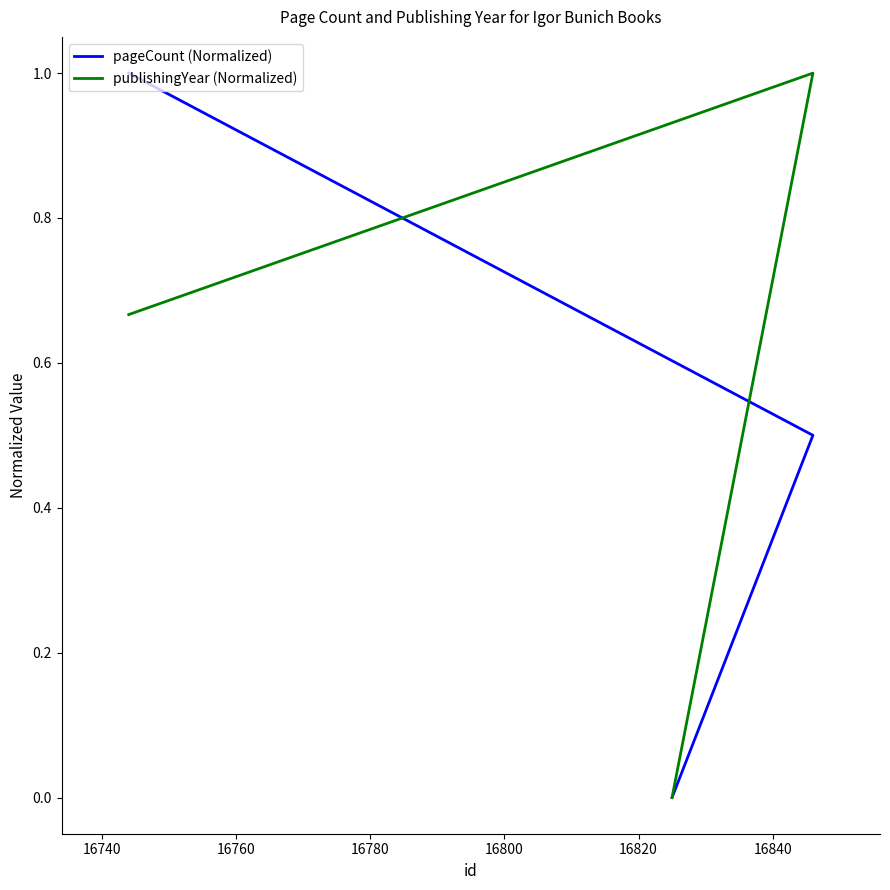

Count the publishingYear (Normalized) values in the range 0 to 1.

3